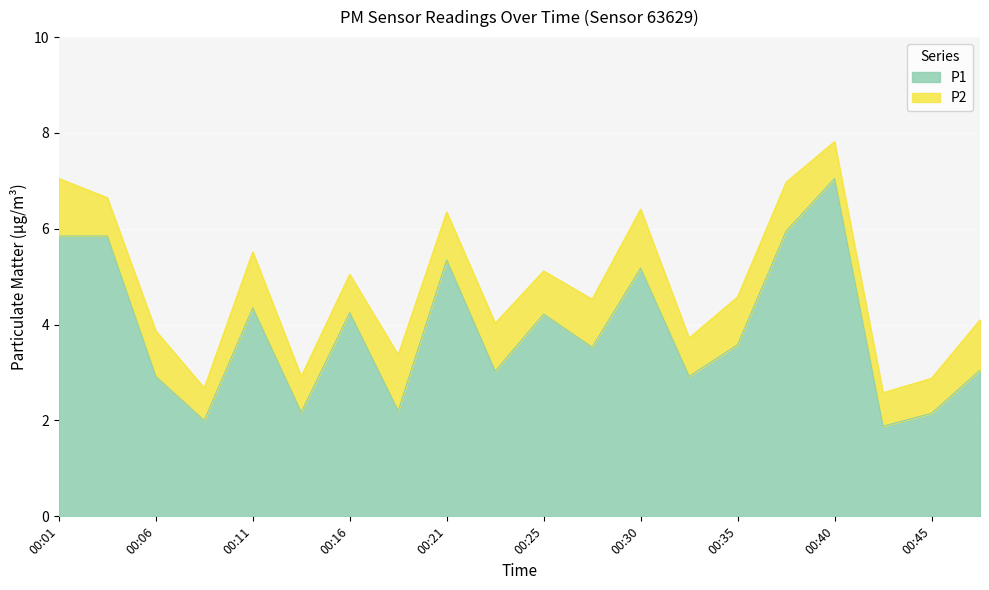

How many points are lower than both their immediate neighbors (excluding endpoints)?

7